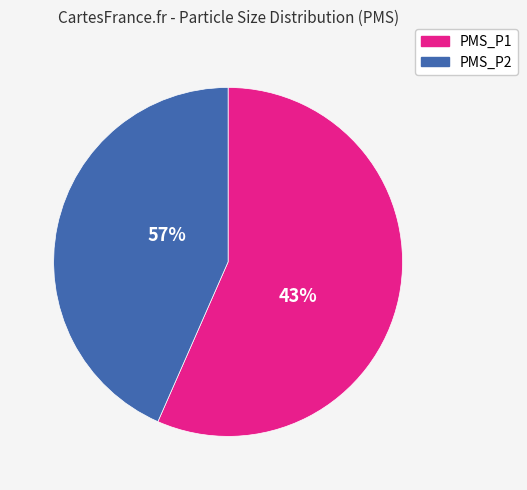

To the nearest percent, what is the average slice percentage?

50%